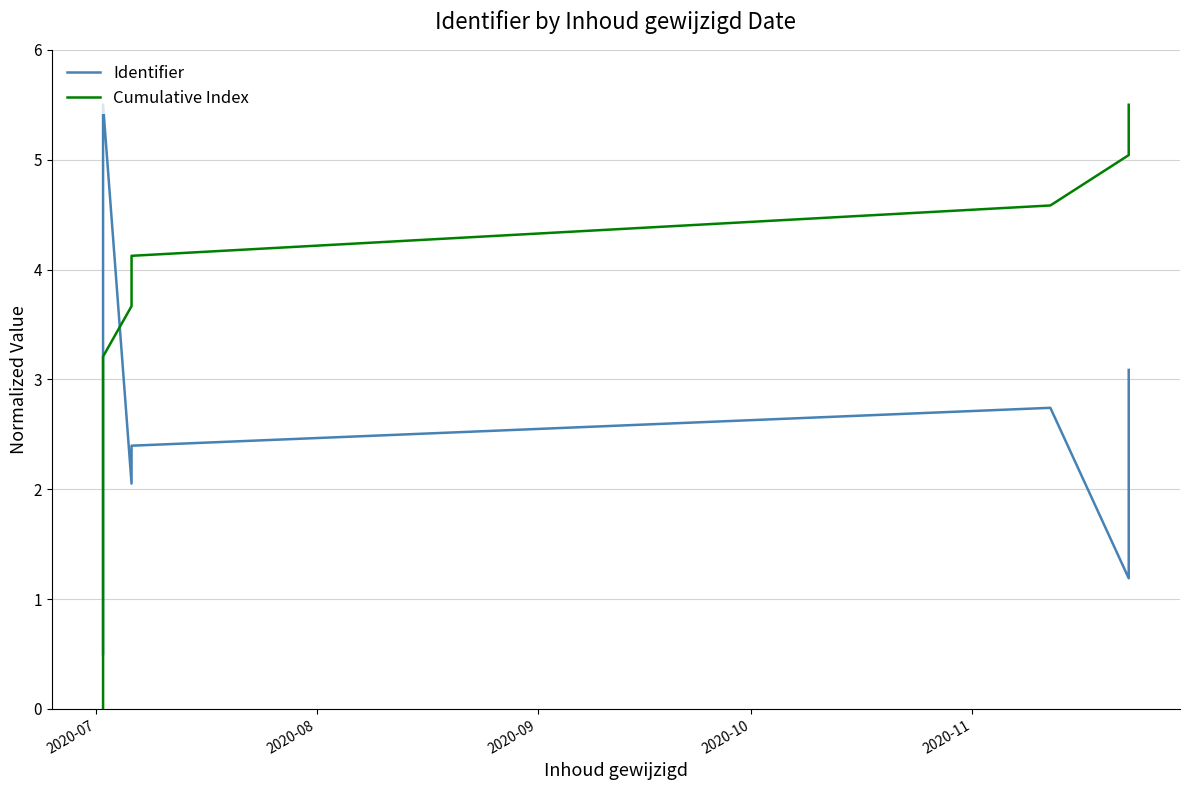

In Identifier, how many points are higher than both neighbors (excluding endpoints)?

2